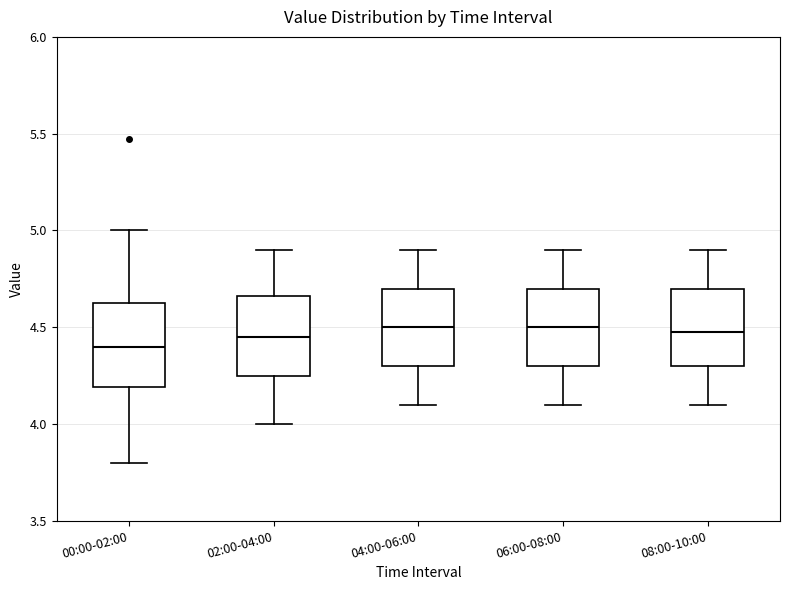

Where does the lower whisker of the box for 06:00-08:00 end on the y-axis? The values are not printed on the chart, so give them approximately, as read against the axis.

4.10